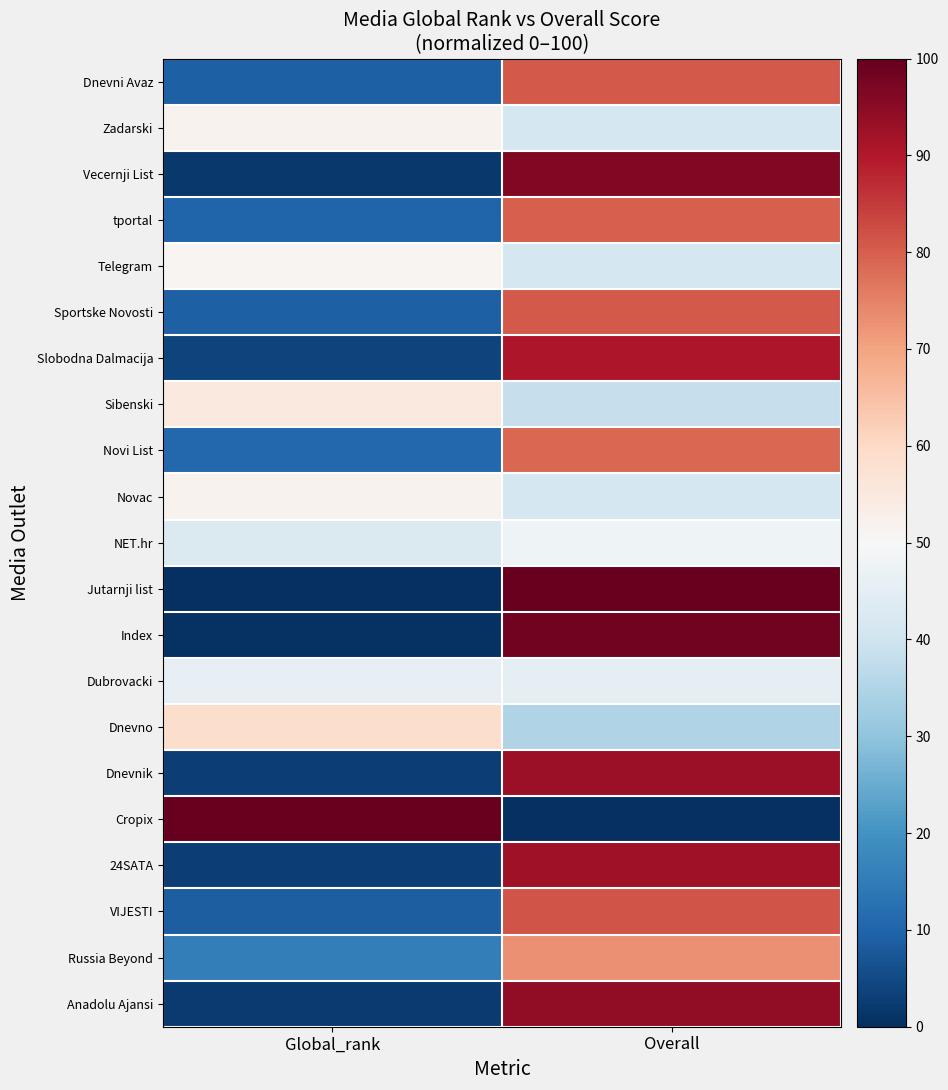

Between Global_rank and Overall, which is larger?

Overall